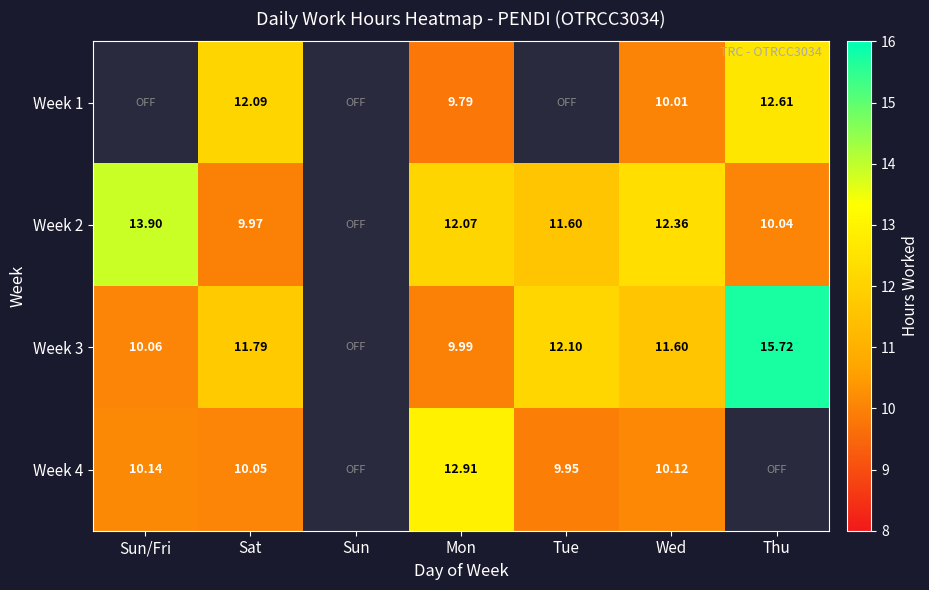

Is the value of Week 2 at Tue greater than the value of Week 1 at Wed?

Yes